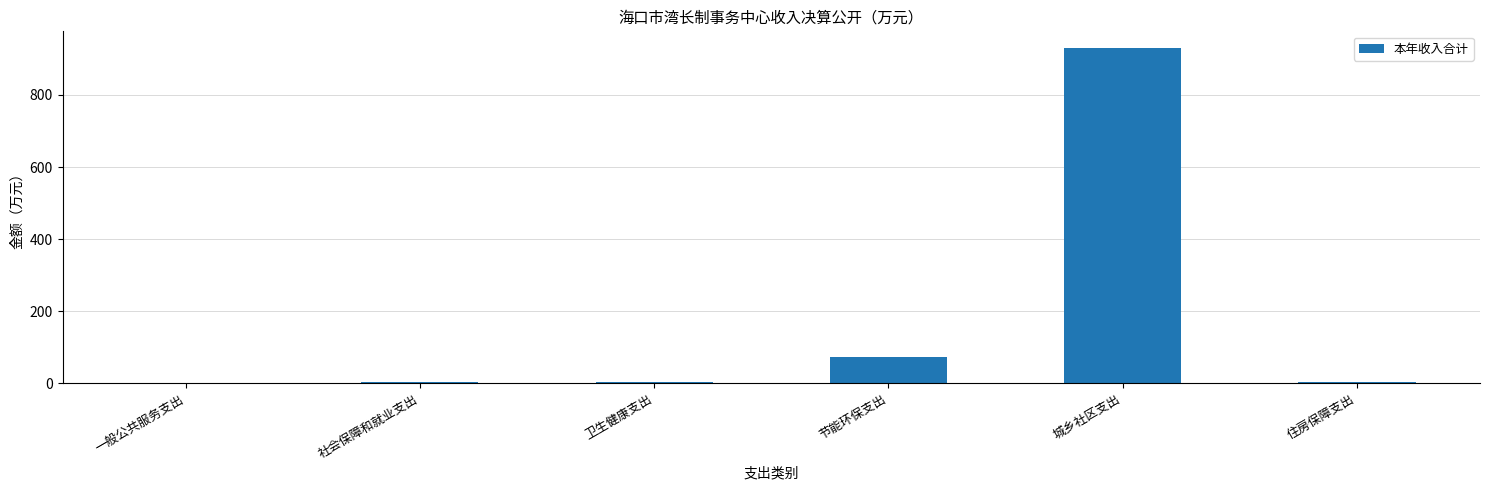

What is the sum of all values?

1012.3